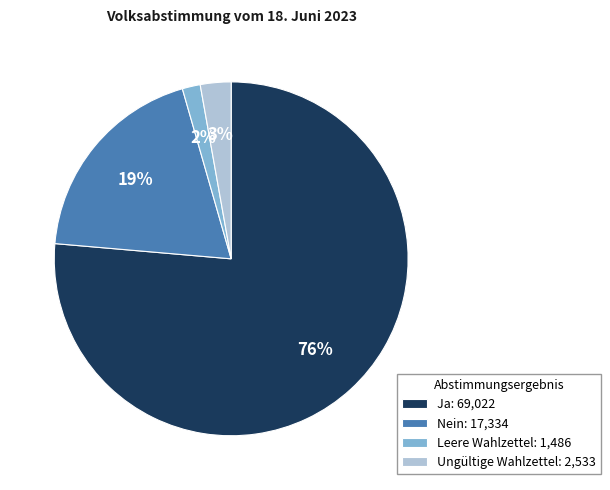

Approximately how many times larger is the value at Leere Wahlzettel compared to Nein?

0.1